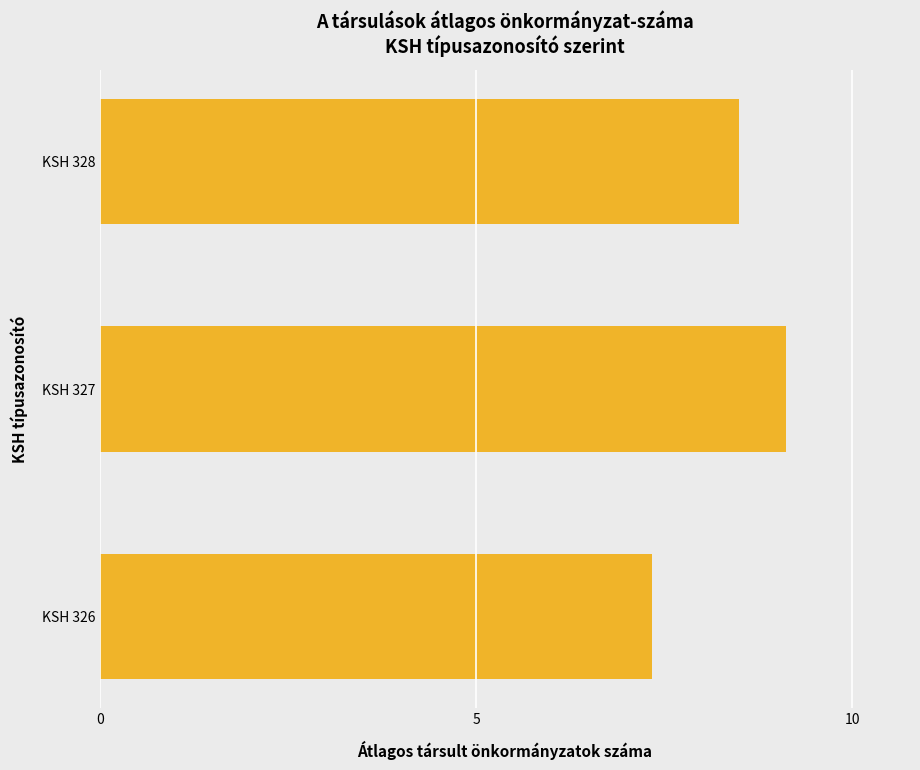

The chart shows a value of 7.3 at KSH 326. True or false?

True